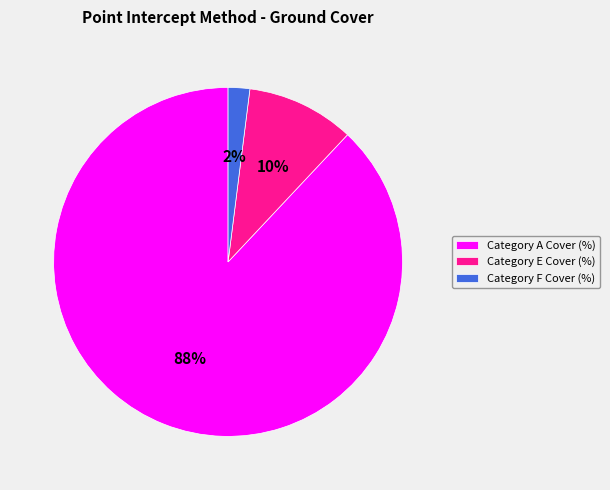

Is the sum of Category F Cover (%) and Category A Cover (%) greater than half?

Yes